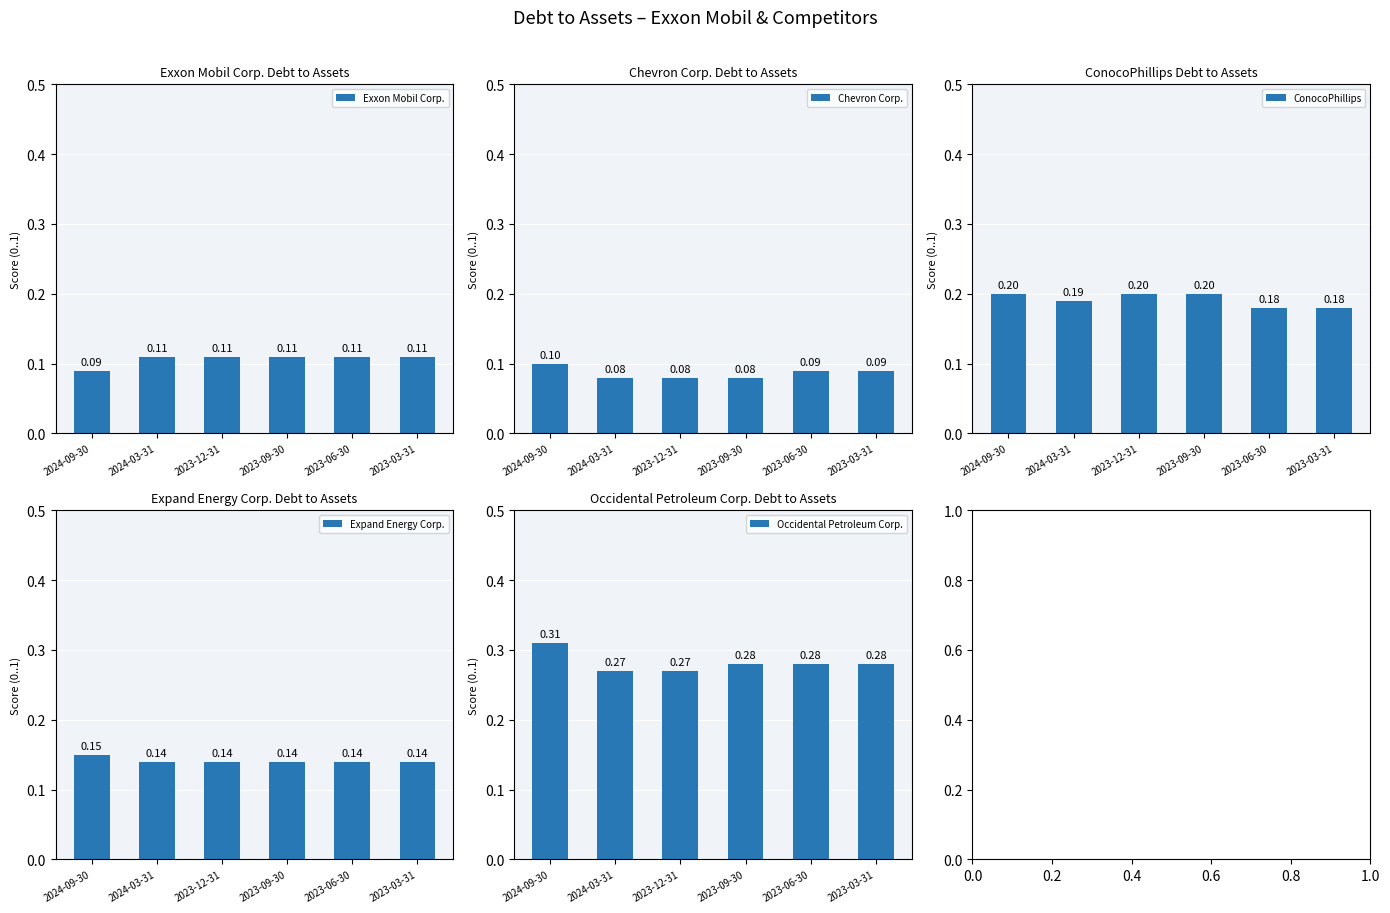

How many data points does each series have?

6